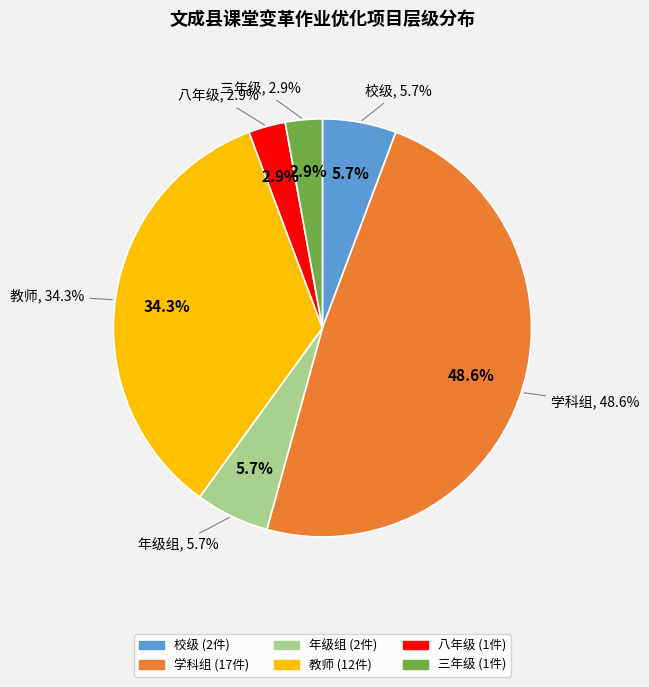

Count the number of slices in the pie.

6